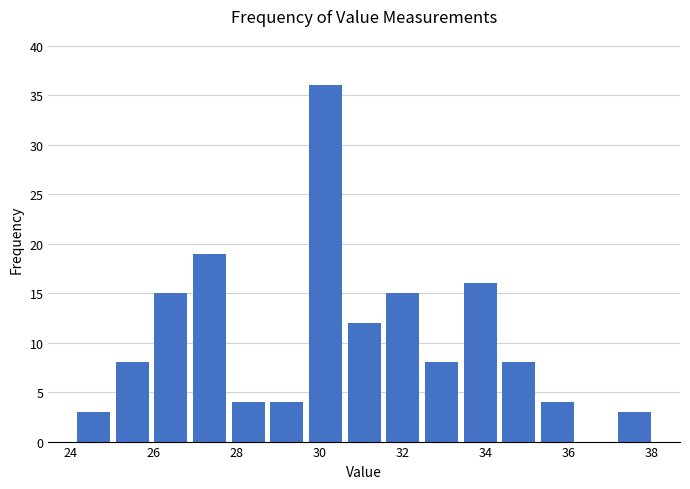

Reading left to right, list every bar in this chart as the range it spans on the x-axis followed by its height. Neither the bar edges nor the heights are printed on the chart, so give them approximately, as read against the axes.

24.0 to 25.0: 3
25.0 to 26.0: 8
26.0 to 26.8: 15
26.8 to 27.8: 19
27.8 to 28.8: 4
28.8 to 29.6: 4
29.6 to 30.6: 36
30.6 to 31.6: 12
31.6 to 32.4: 15
32.4 to 33.4: 8
33.4 to 34.4: 16
34.4 to 35.2: 8
35.2 to 36.2: 4
36.2 to 37.2: 0
37.2 to 38.0: 3